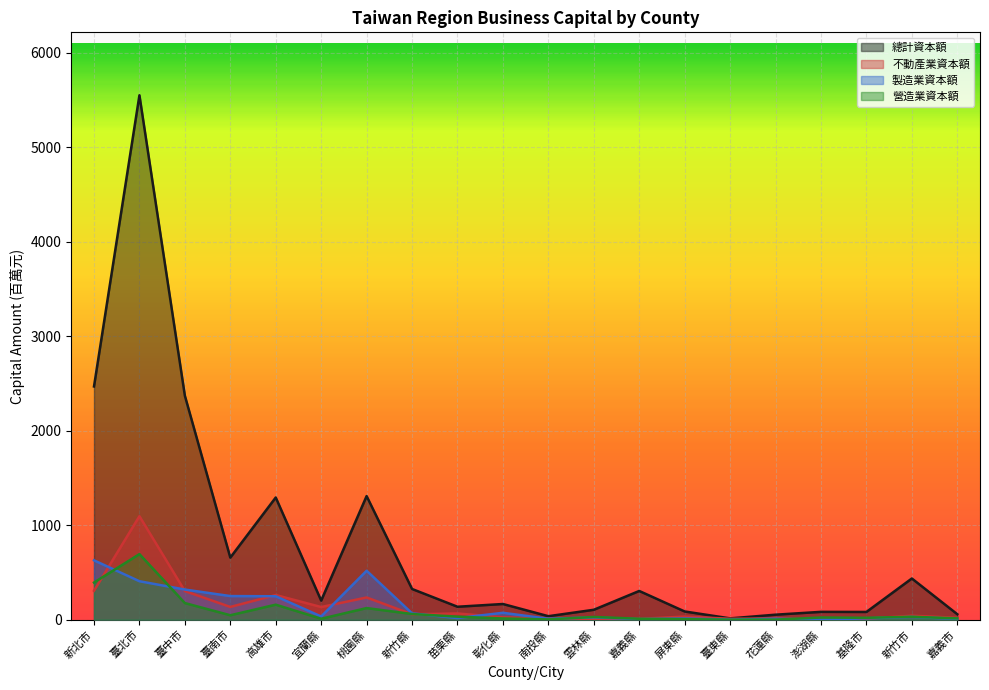

How many times do 製造業資本額 and 不動產業資本額 cross each other?

10